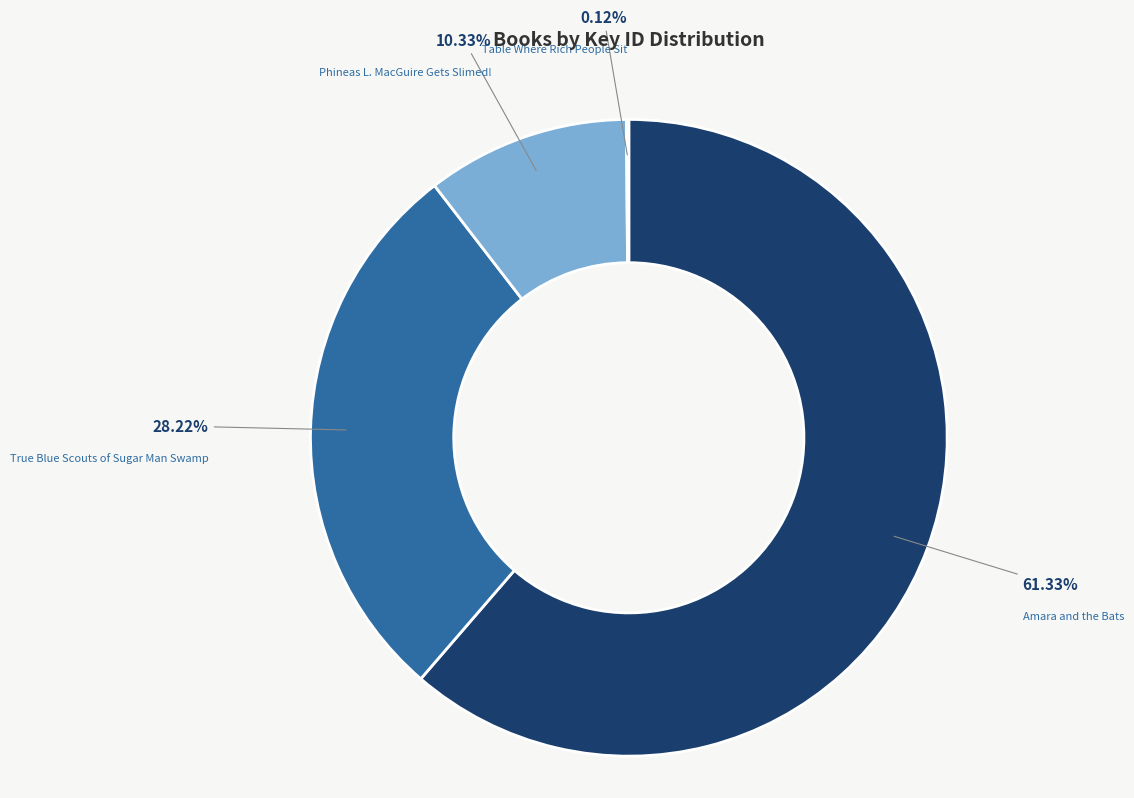

To the nearest percent, what percentage of the pie is True Blue Scouts of Sugar Man Swamp?

28%